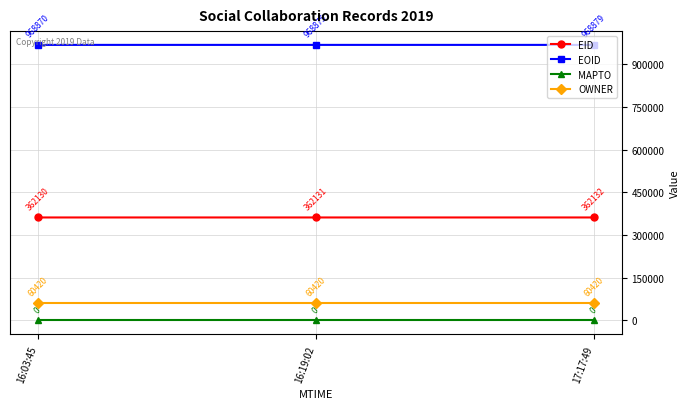

What is the spread (max minus min) of values at 16:19:02?

968875